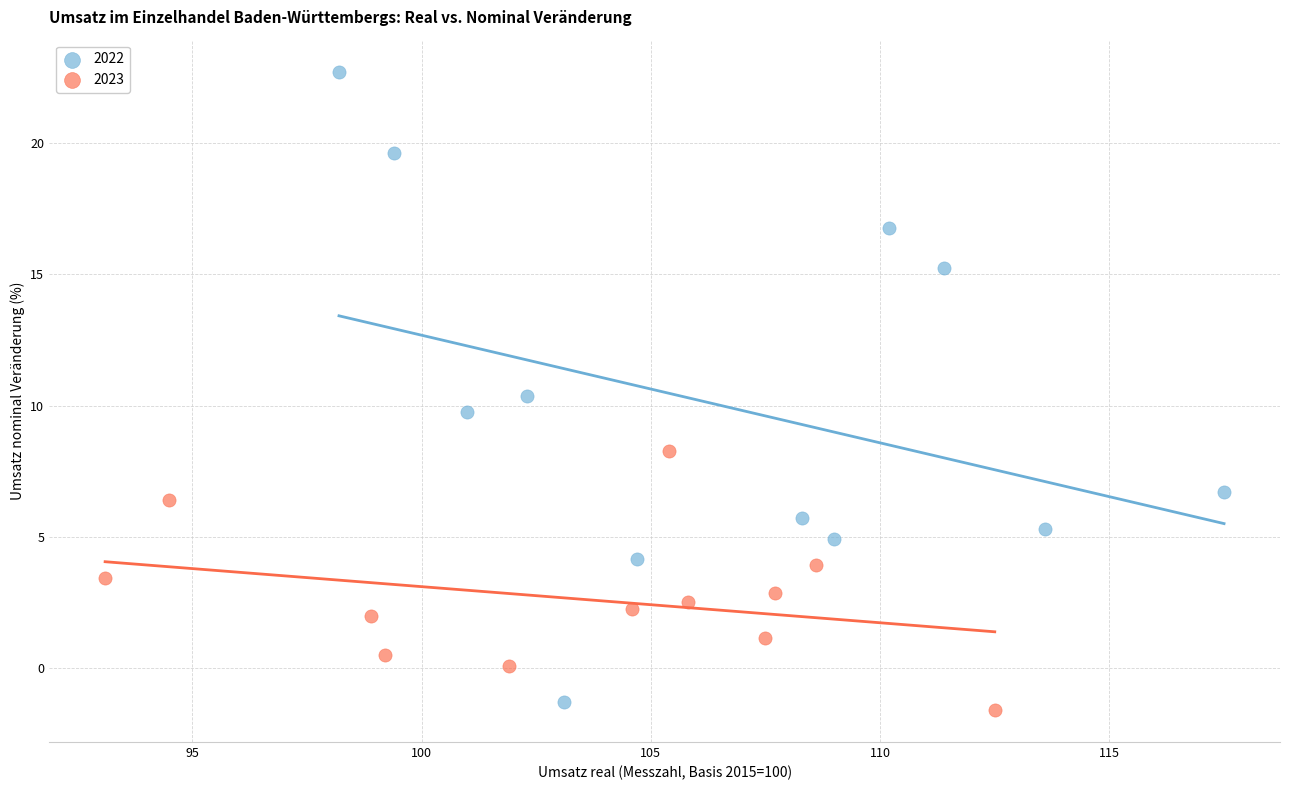

Which series contains the highest Y value?

2022